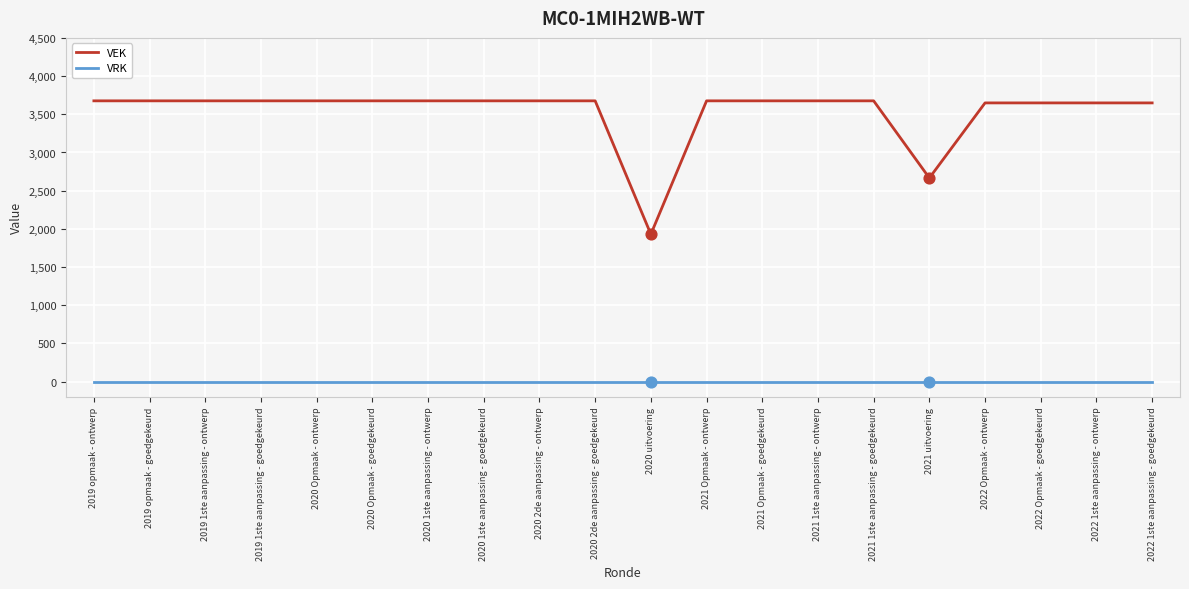

What are all the series names shown in the legend?

VEK, VRK